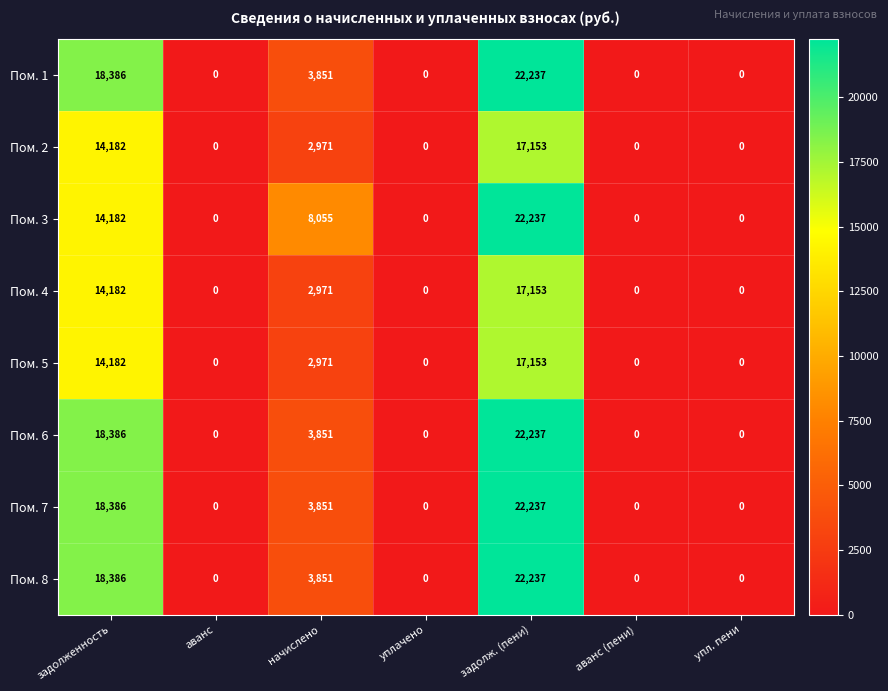

What is the greatest value displayed?

22237